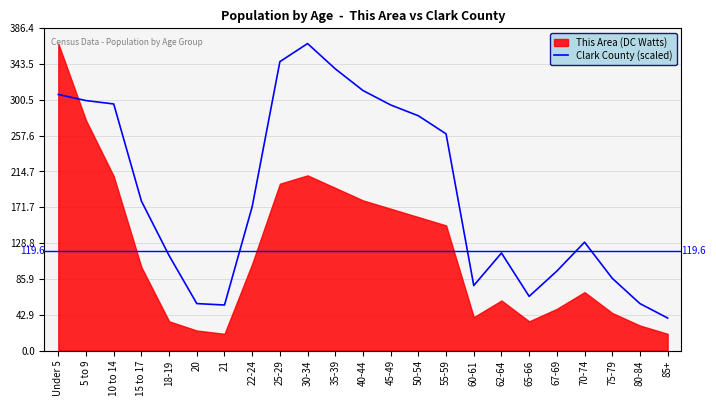

How many interior local valleys (lower than both neighbors) does the data have?

3